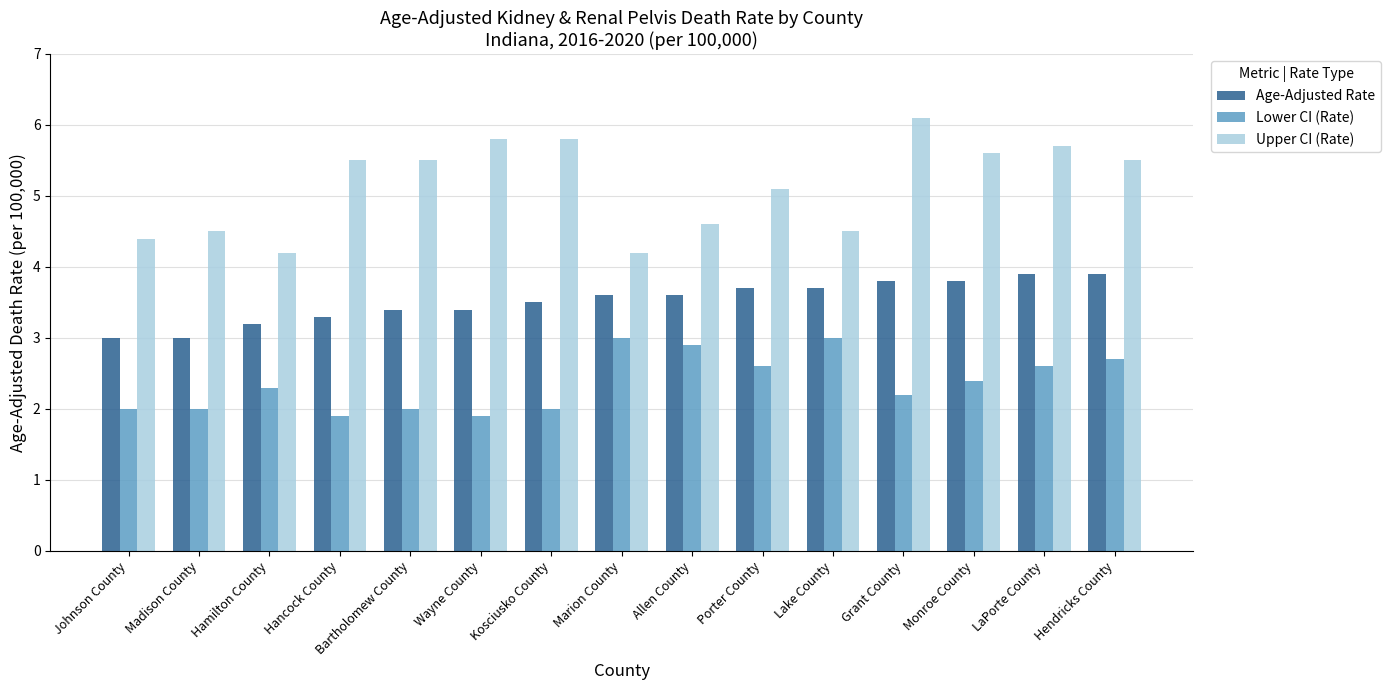

Which series has the widest spread of values?

Upper CI (Rate)